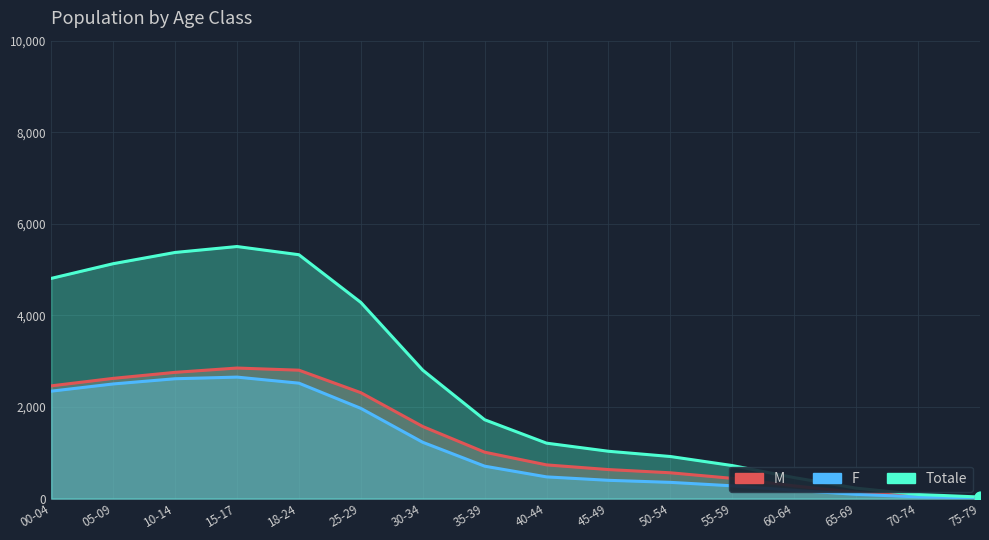

What are all the series names shown in the legend?

M, F, Totale